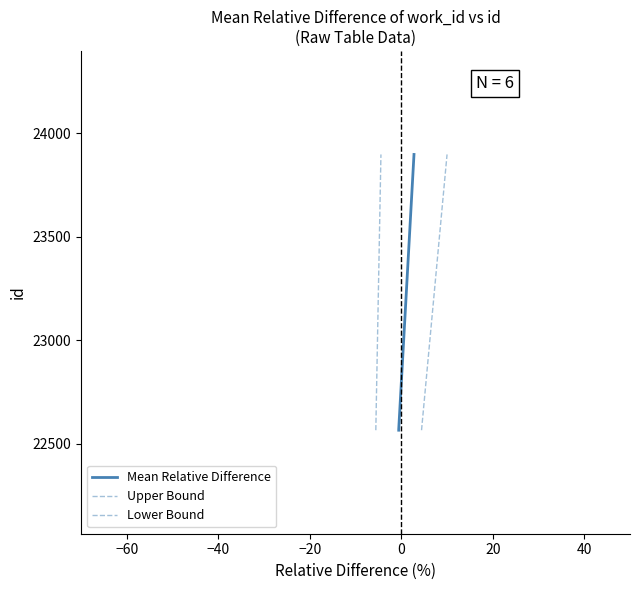

True or false: Upper Bound and Mean Relative Difference cross at least once.

False